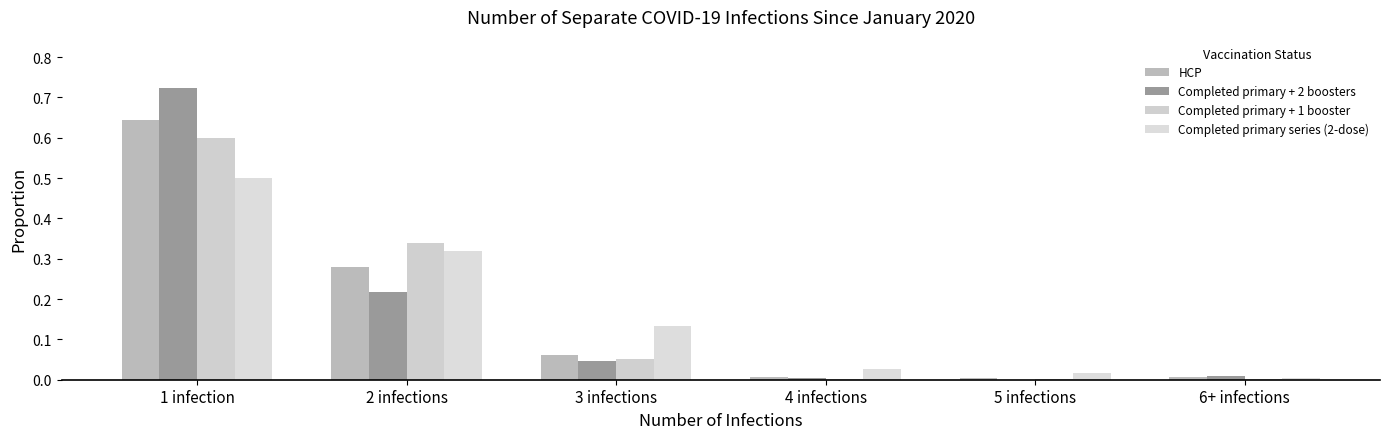

What is the label of the 2nd bar from the left?

2 infections